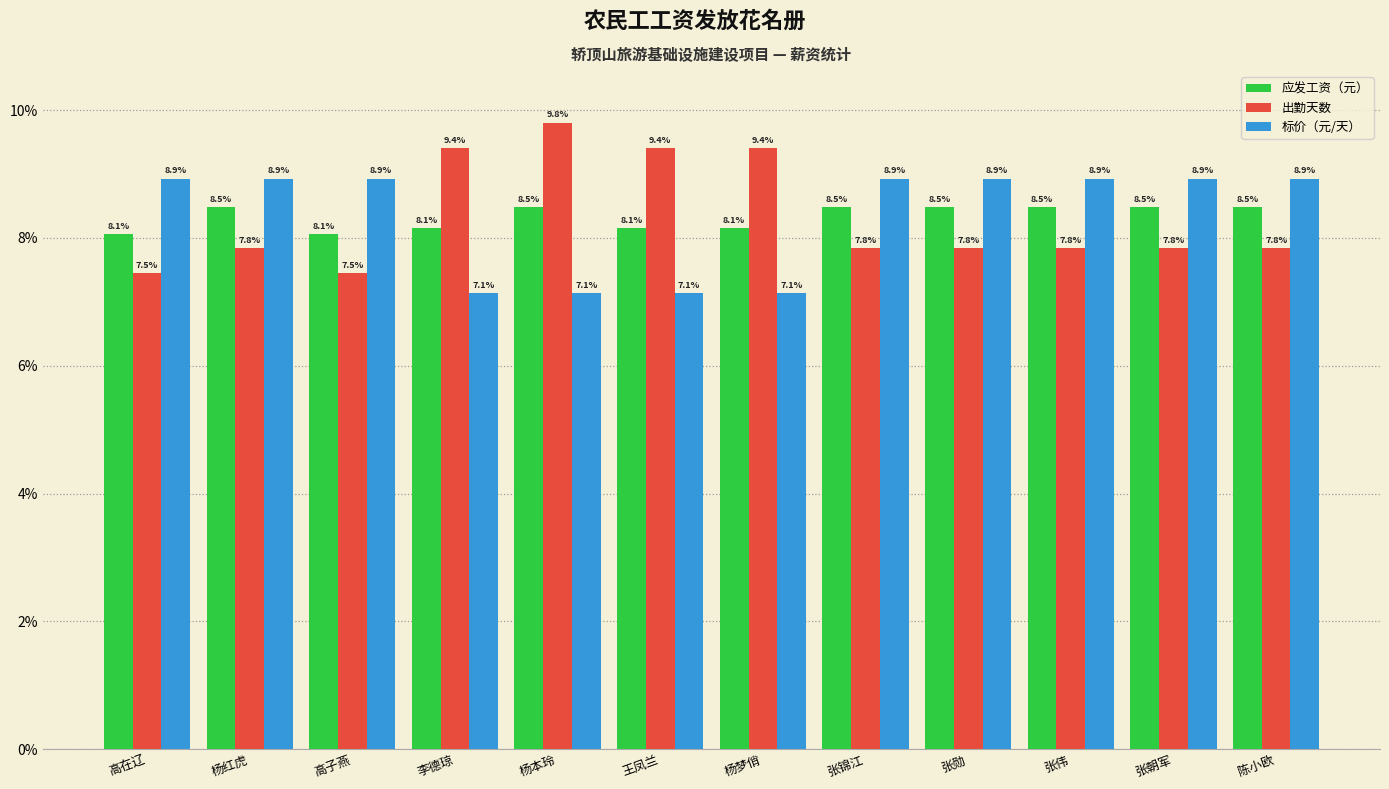

Is it true that 标价（元/天） equals 2.1 at 张勋?

False